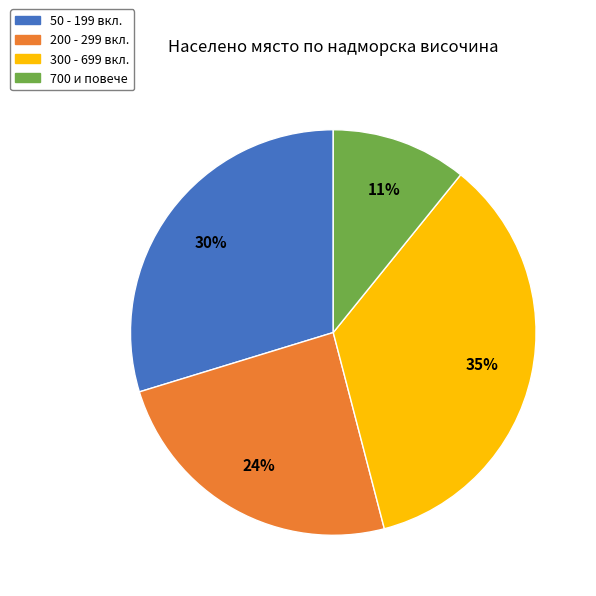

Which has a higher value, 700 и повече or 200 - 299 вкл.?

200 - 299 вкл.